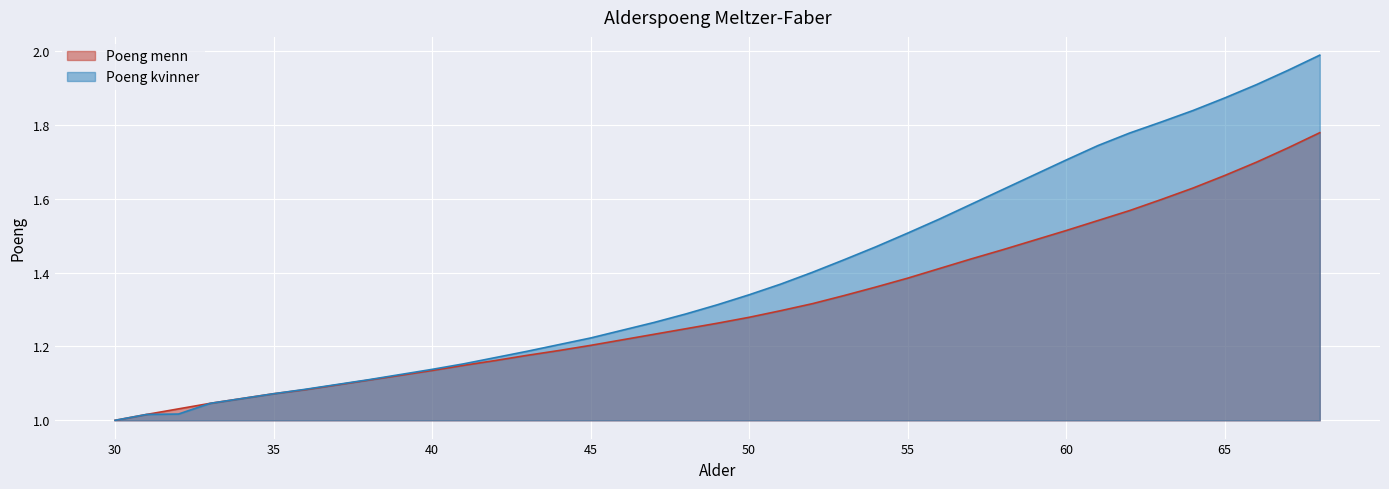

True or false: Poeng kvinner and Poeng menn intersect in this chart.

False